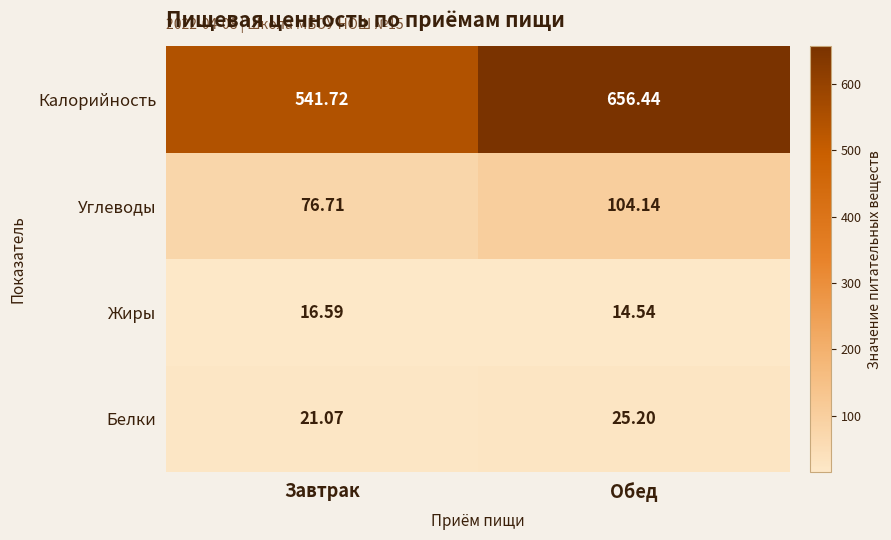

At Обед, list the series in order from smallest to largest.

Жиры, Белки, Углеводы, Калорийность